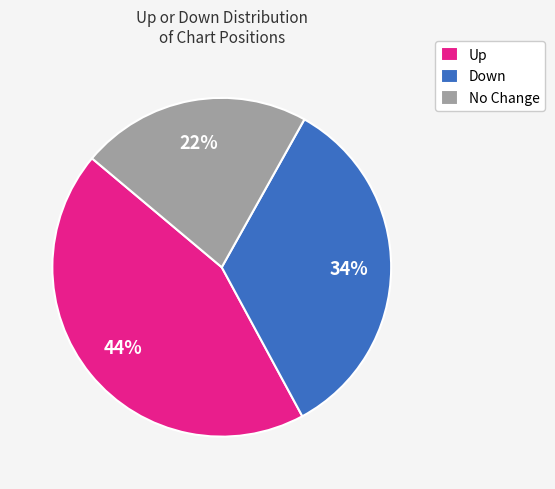

What is the smallest slice in the pie chart?

No Change